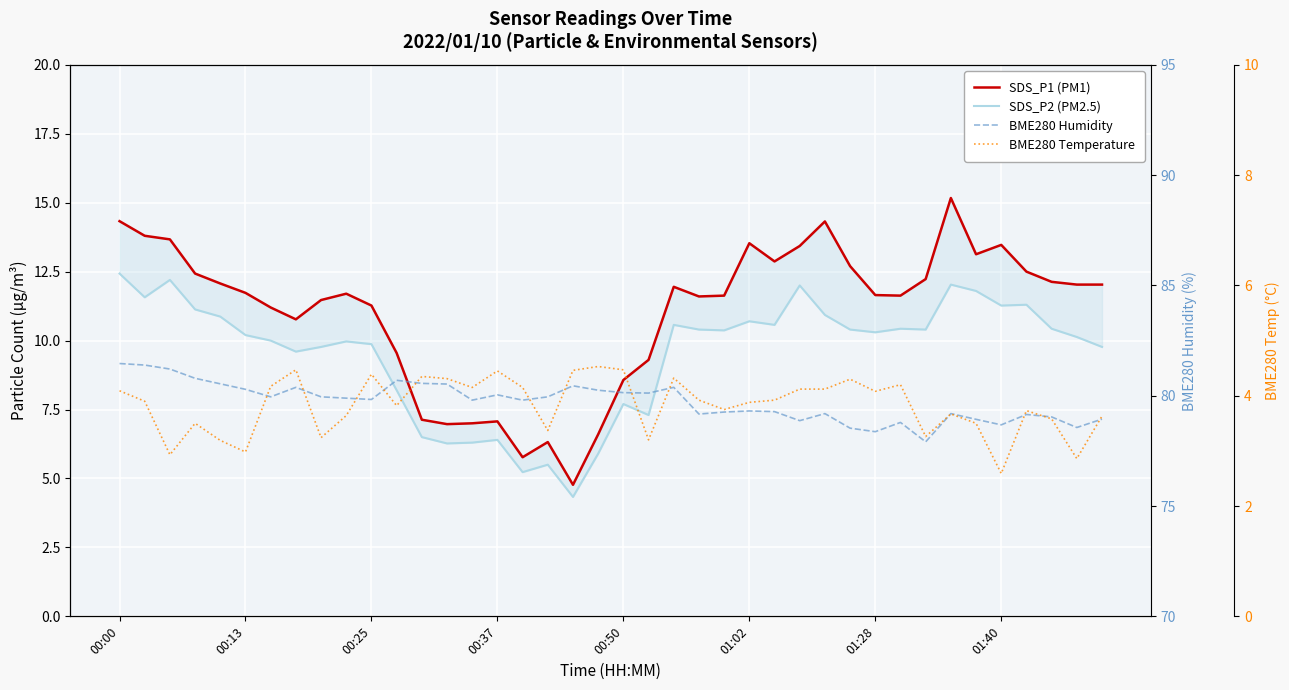

How many data points does each series have?

40